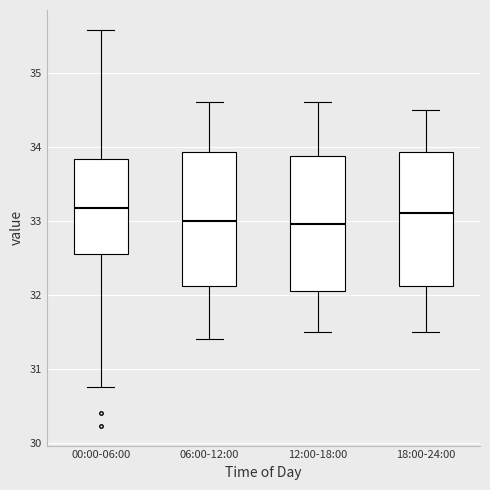

Reading left to right, read every box against the y-axis: the position of its median line, the range the box covers, and the ends of its whiskers. The values are not printed on the chart, so give them approximately, as read against the axis.

00:00-06:00: median 33.2, box 32.6 to 33.8, whiskers 30.8 to 35.6
06:00-12:00: median 33.0, box 32.1 to 33.9, whiskers 31.4 to 34.6
12:00-18:00: median 33.0, box 32.1 to 33.9, whiskers 31.5 to 34.6
18:00-24:00: median 33.1, box 32.1 to 33.9, whiskers 31.5 to 34.5